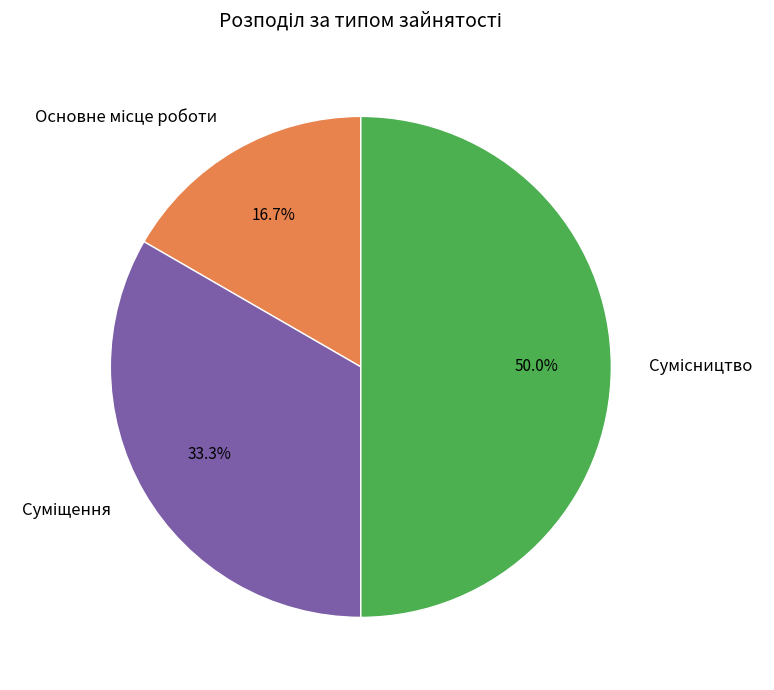

Is Основне місце роботи the majority of the pie?

No